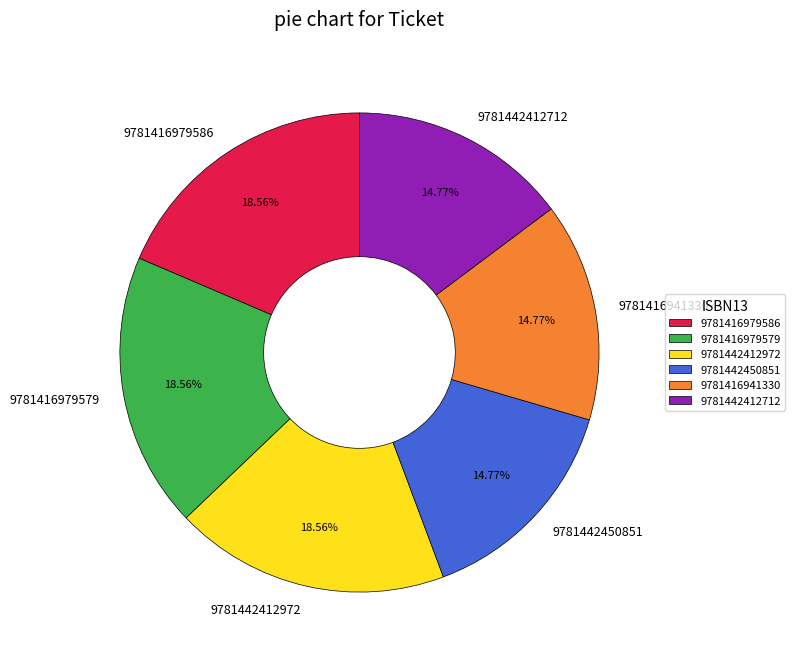

How many slices are in this pie chart?

6